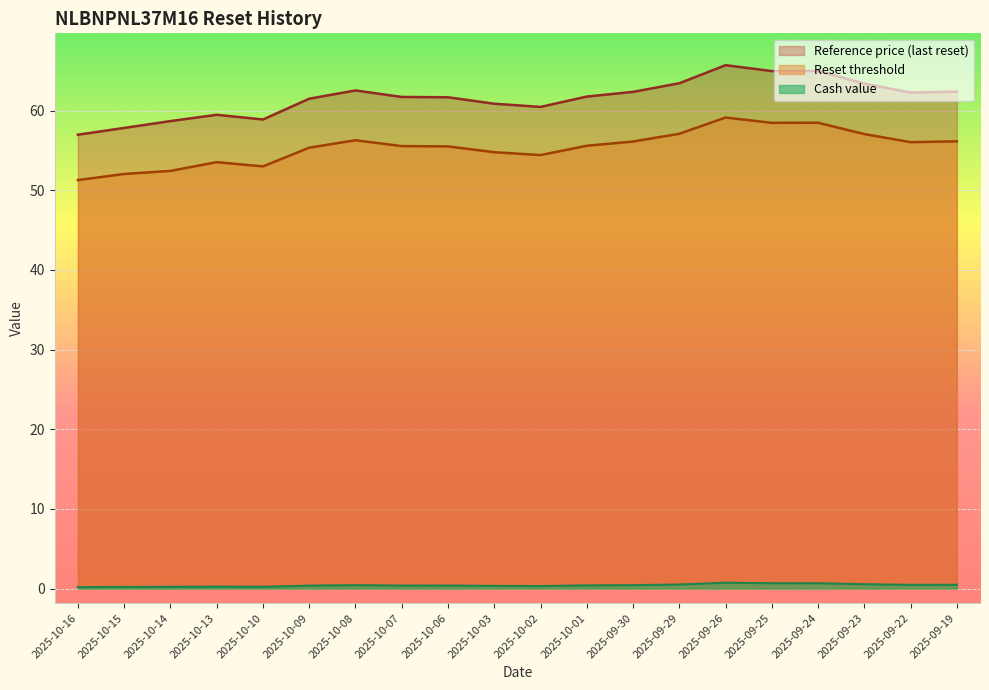

True or false: Reference price and Cash value intersect in this chart.

False